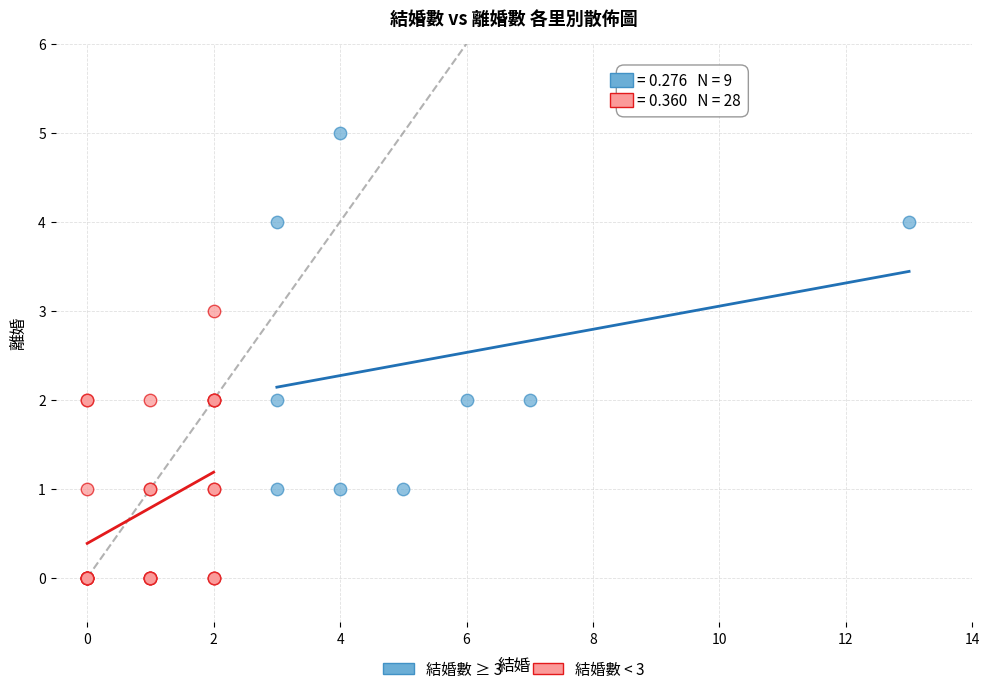

Which series contains the lowest Y value?

結婚數 < 3